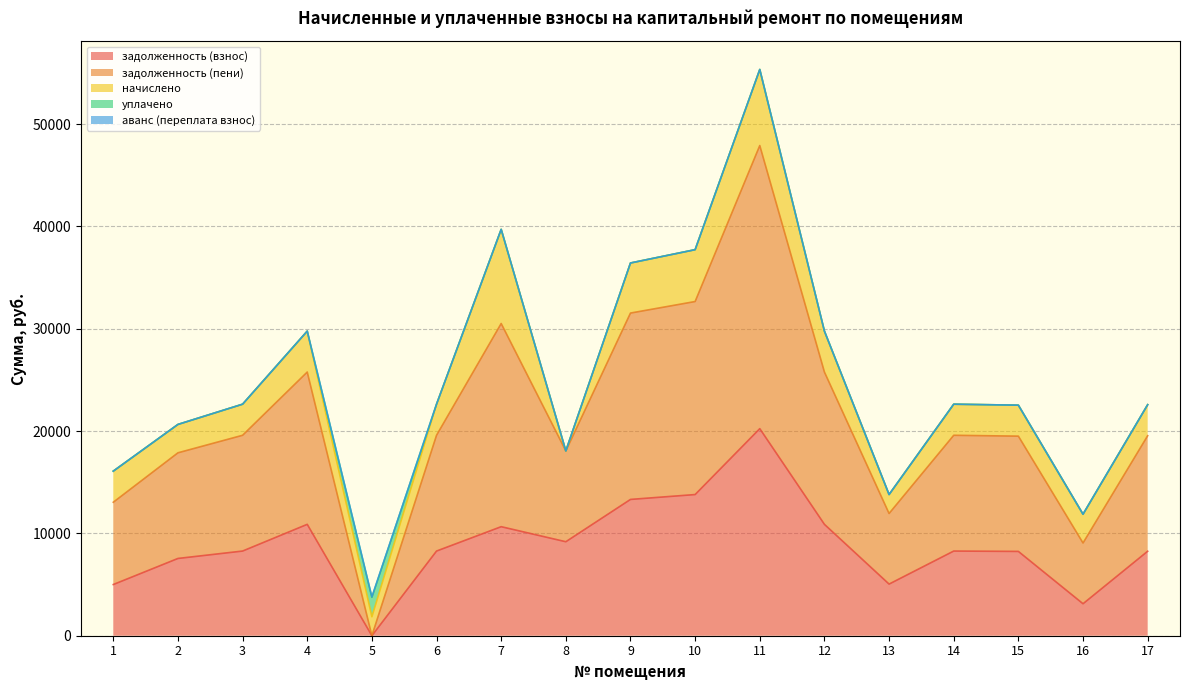

Reading left to right, extract all data points from this chart.

задолженность (взнос): 5002.4	7549.9	8273.2	10883.9	0.6	8273.2	10654.0	9184.0	13318.2	13794.5	20233.1	10883.9	5045.0	8273.2	8237.9	3124.0	8255.5
задолженность (пени): 8041.5	10323.4	11312.3	14882.0	0.0	11312.3	19854.5	8876.2	18210.6	18861.8	27665.6	14882.0	6898.3	11312.3	11264.0	5936.4	11288.2
начислено: 3039.1	2773.4	3039.1	3998.2	1853.3	3039.1	9200.5	-307.8	4892.4	5067.4	7432.6	3998.2	1853.3	3039.1	3026.2	2812.3	3032.6
уплачено: 0.0	0.0	0.0	0.0	1898.2	0.0	0.0	0.0	0.0	0.0	0.0	0.0	0.0	0.0	0.0	0.0	0.0
аванс (переплата взнос): 0.0	0.0	0.0	0.0	44.3	0.0	0.0	0.0	0.0	0.0	0.0	0.0	0.0	0.0	0.0	0.0	0.0